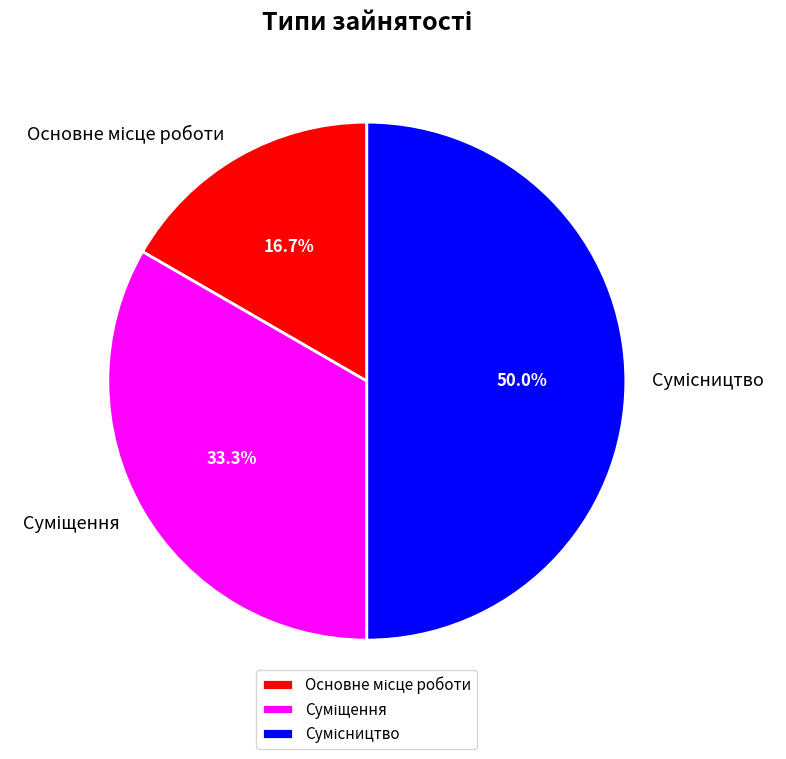

Count the number of slices in the pie.

3